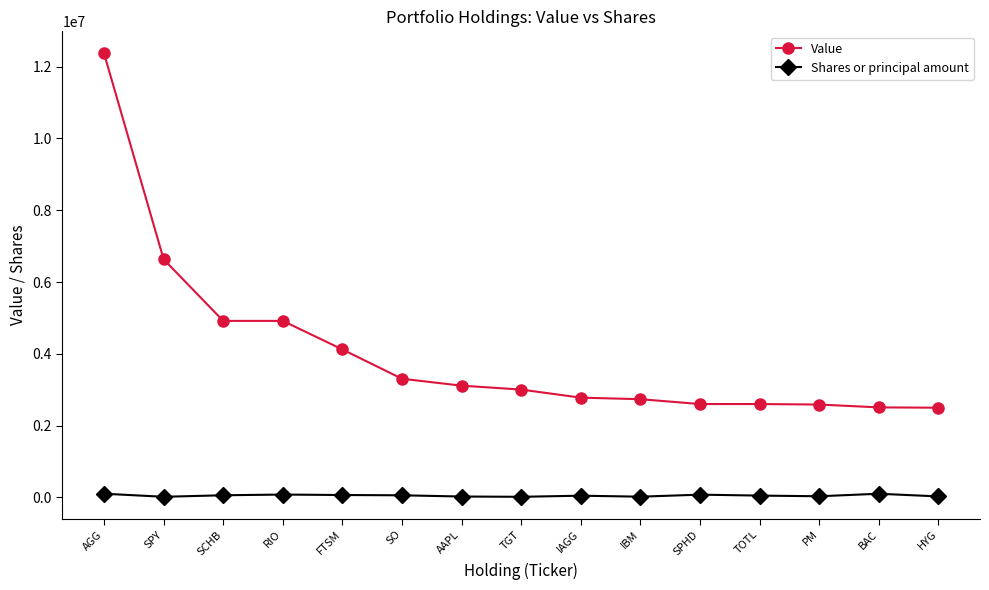

What value does the Value series have at TGT?

3005000